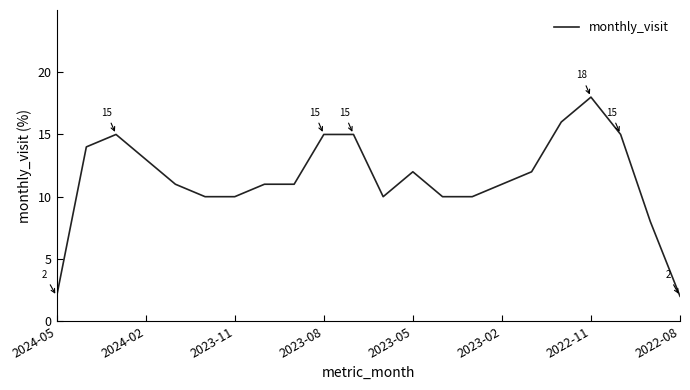

What is the maximum value shown in the chart?

18